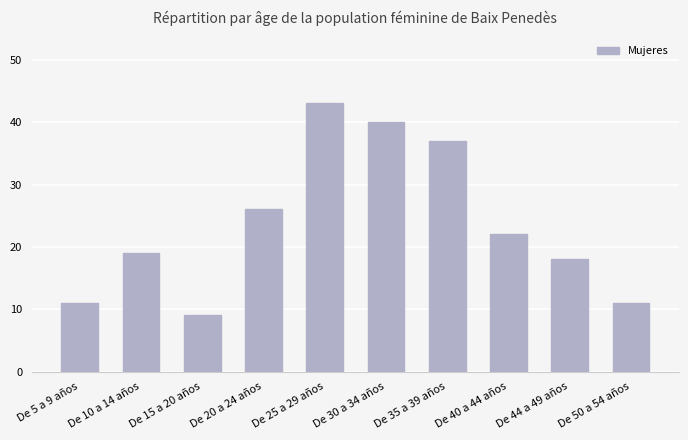

What is the minimum value shown in the chart?

9